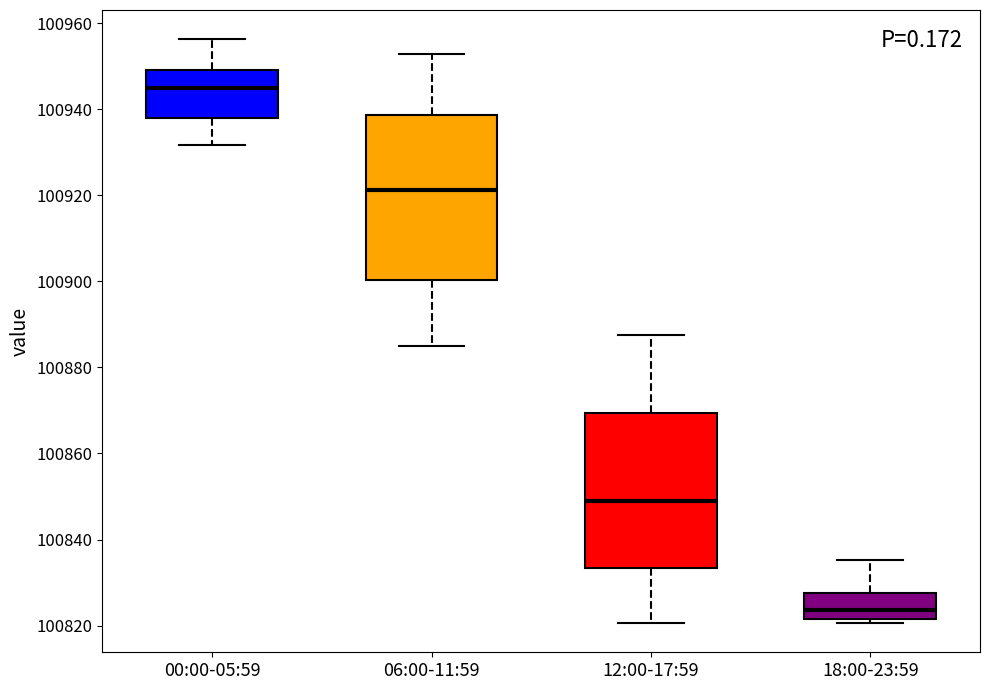

Reading left to right, transcribe this box plot: for each box, give where its median line is, the range the box spans, and where its two whiskers end, as read against the y-axis. The values are not printed on the chart, so give them approximately, as read against the axis.

00:00-05:59: median 100944, box 100938 to 100950, whiskers 100932 to 100956
06:00-11:59: median 100922, box 100900 to 100938, whiskers 100884 to 100952
12:00-17:59: median 100848, box 100834 to 100870, whiskers 100820 to 100888
18:00-23:59: median 100824, box 100822 to 100828, whiskers 100820 to 100836